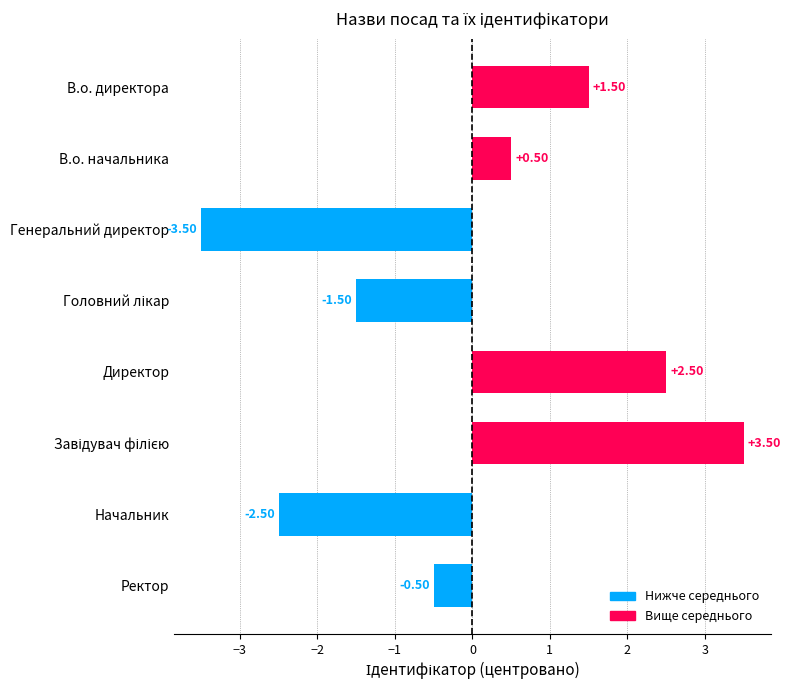

Which label corresponds to the smallest value in the chart?

Генеральний директор